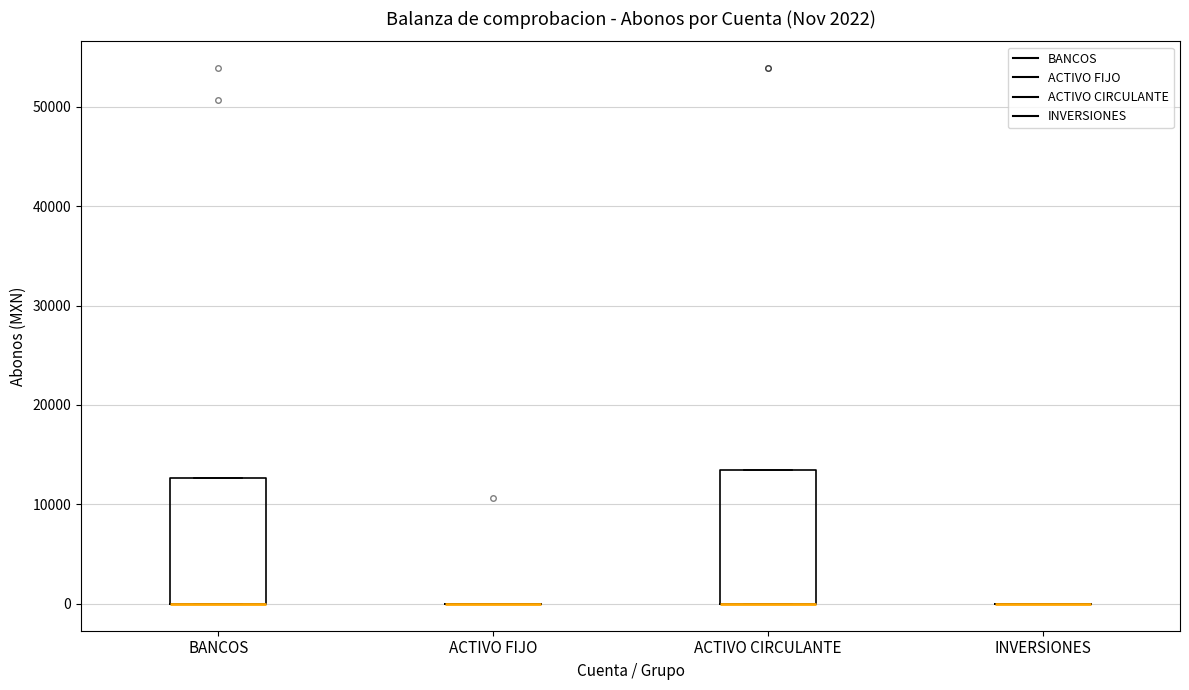

Reading left to right, read every box against the y-axis: the position of its median line, the range the box covers, and the ends of its whiskers. The values are not printed on the chart, so give them approximately, as read against the axis.

BANCOS: median 0 (drawn on the box's lower edge), box 0 to 13000, whiskers 0 to 13000
ACTIVO FIJO: box collapsed to a line at 0, whiskers 0 to 0
ACTIVO CIRCULANTE: median 0 (drawn on the box's lower edge), box 0 to 13000, whiskers 0 to 13000
INVERSIONES: box collapsed to a line at 0, whiskers 0 to 0